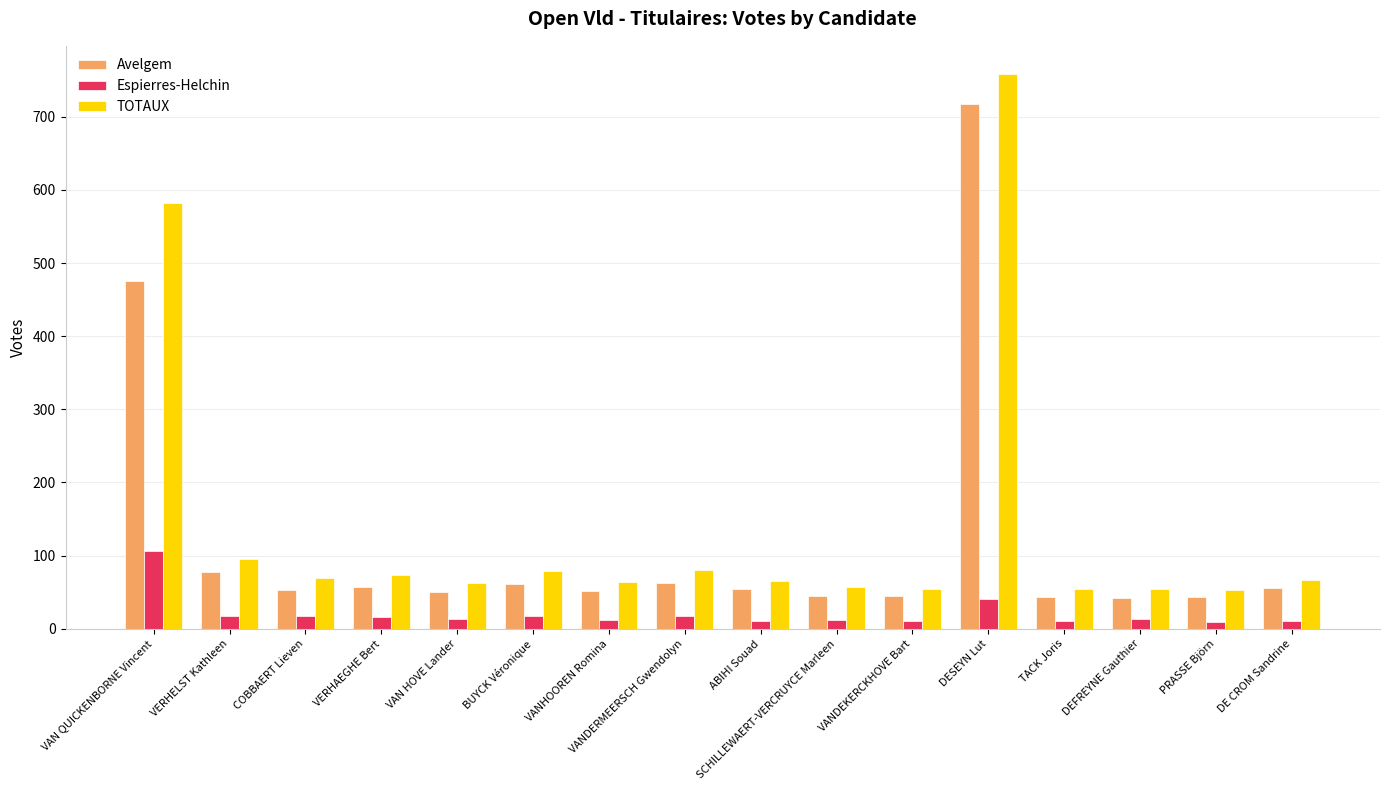

Which category has the highest value in the TOTAUX series?

DESEYN Lut